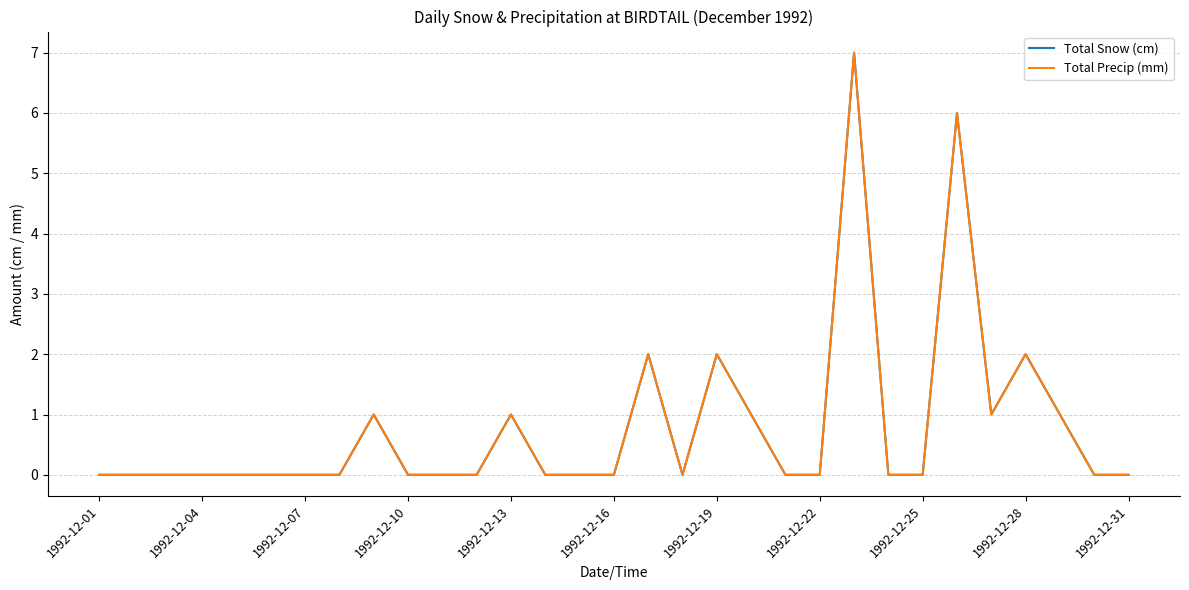

Is this an area chart (filled region under the line)?

No